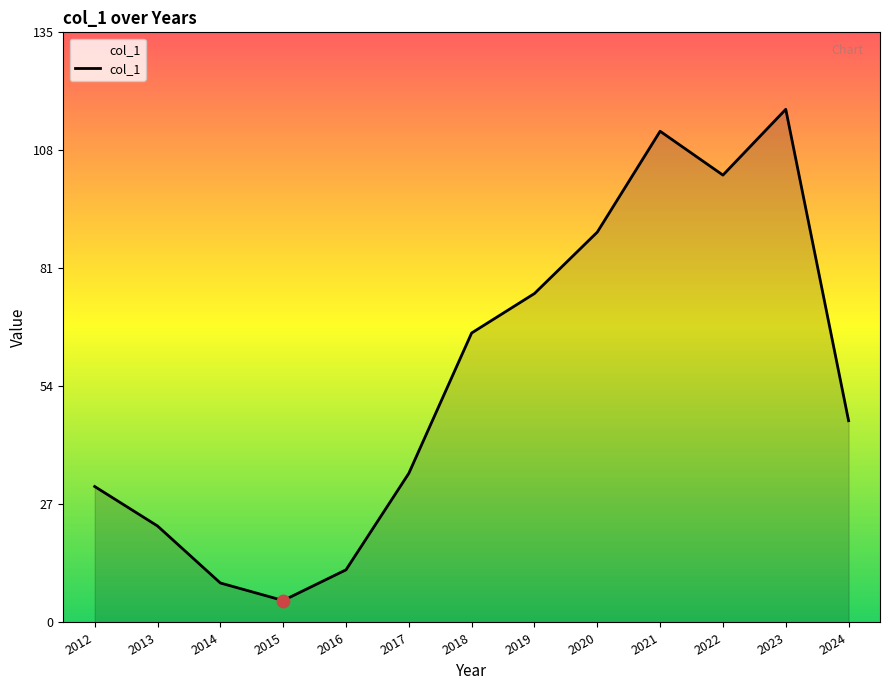

What is the change in value from 2014 to 2024?

+37